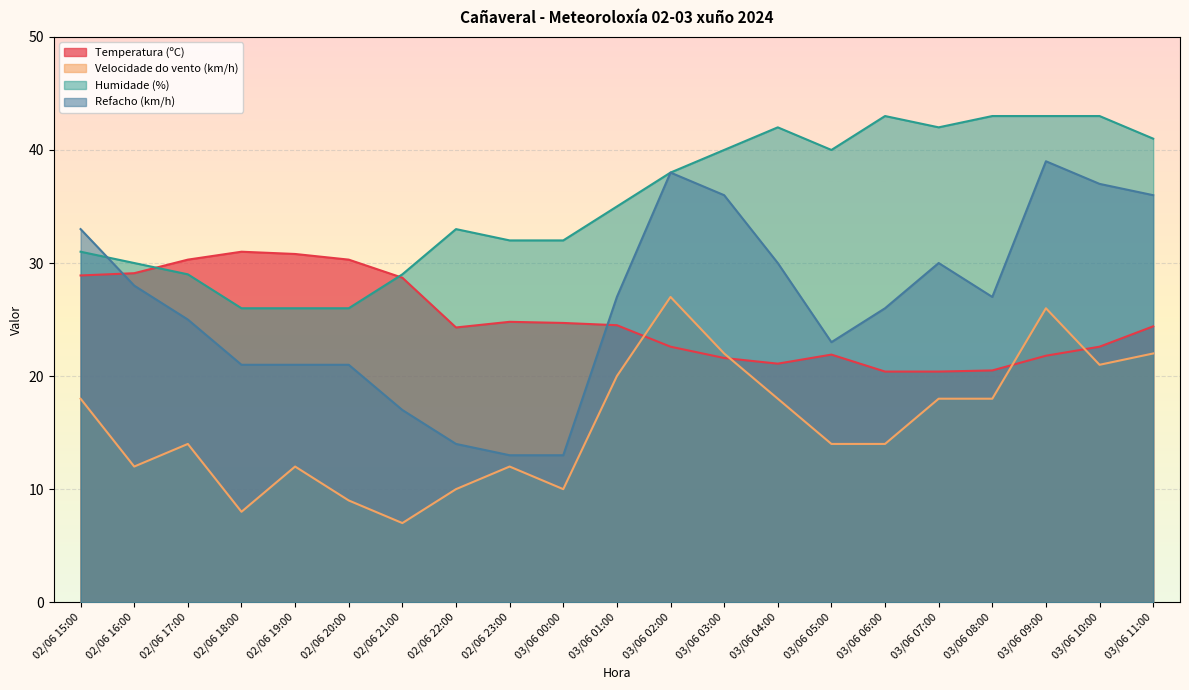

At which label is Humidade (%) closest to 34?

02/06 22:00